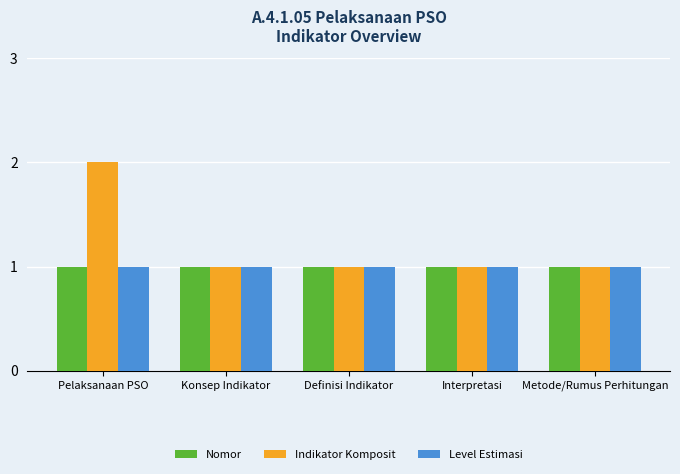

Which series has the largest total across all categories?

Indikator Komposit